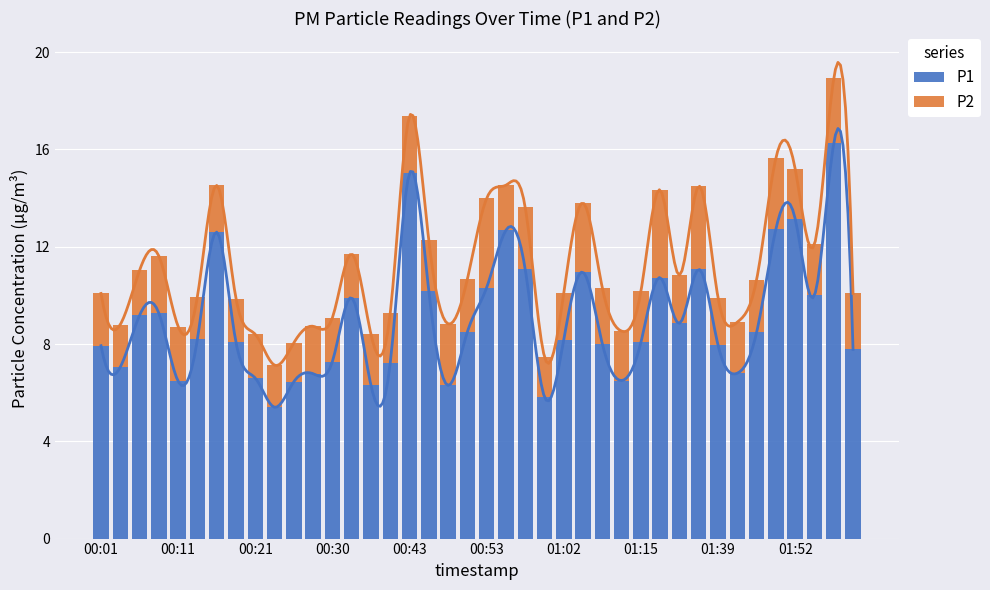

What is the difference between the second highest and second lowest values in the P1 series?

9.2